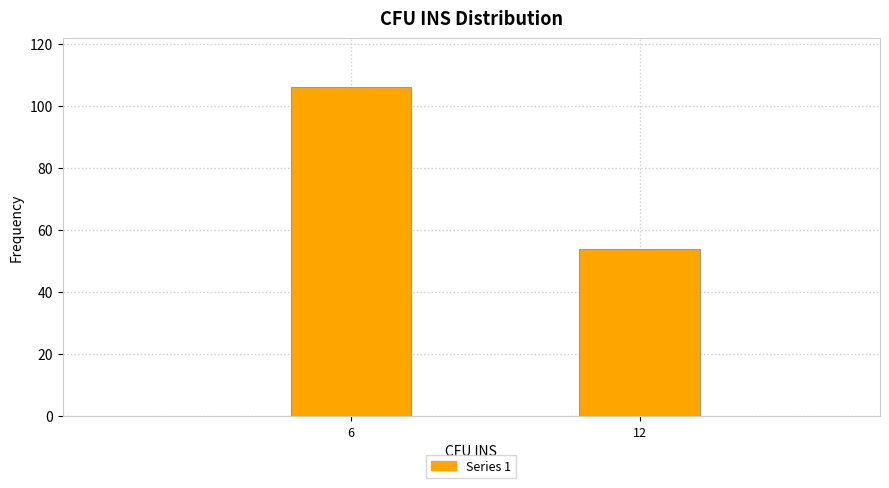

Reading left to right, what are all the values shown in this chart?

6=106	12=54